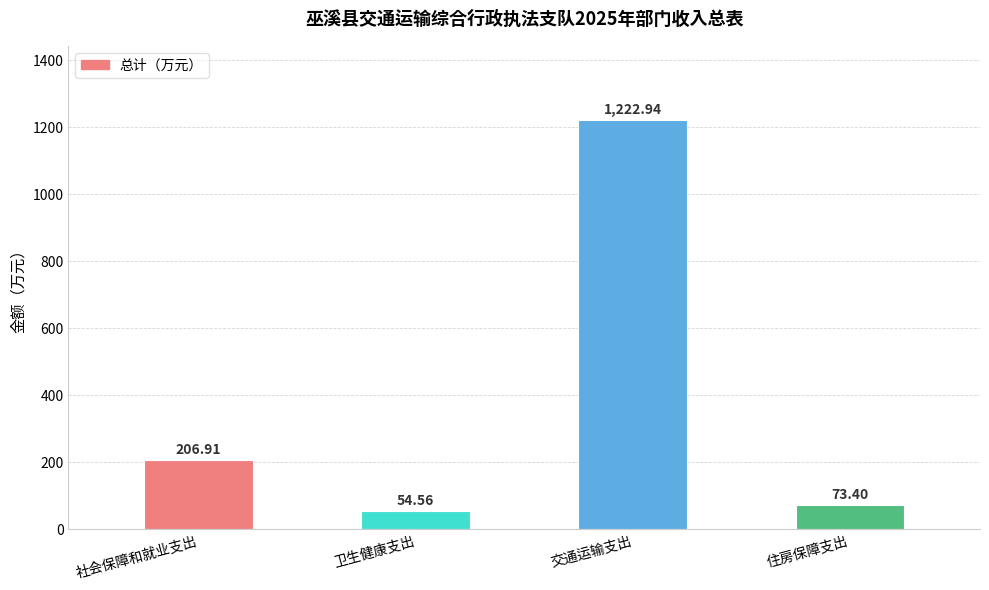

Rank the categories by value from highest to lowest.

交通运输支出, 社会保障和就业支出, 住房保障支出, 卫生健康支出